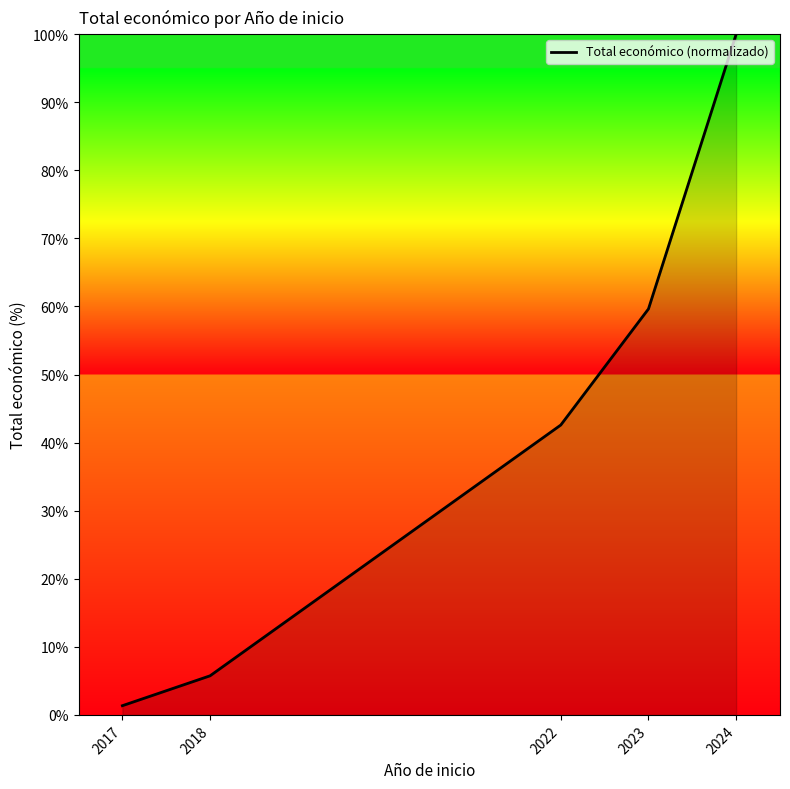

Rank the categories by value from highest to lowest.

2024, 2023, 2022, 2018, 2017